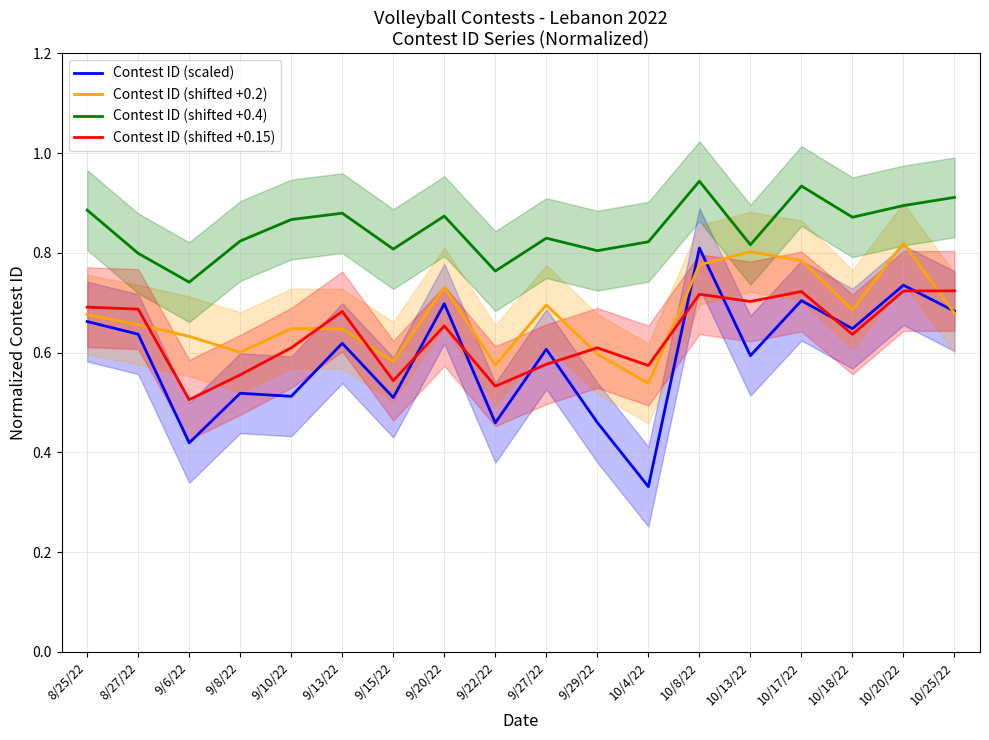

What is the difference between the Contest ID (shifted +0.4) values at 8/25/22 and 9/6/22?

0.1